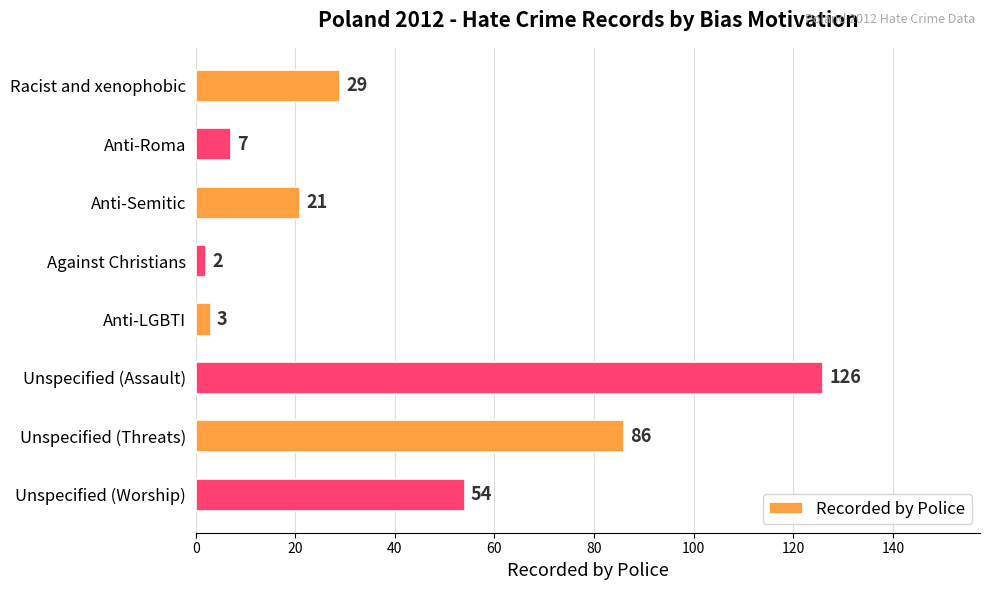

Where is the data nearest to the value 64?

Unspecified (Worship)